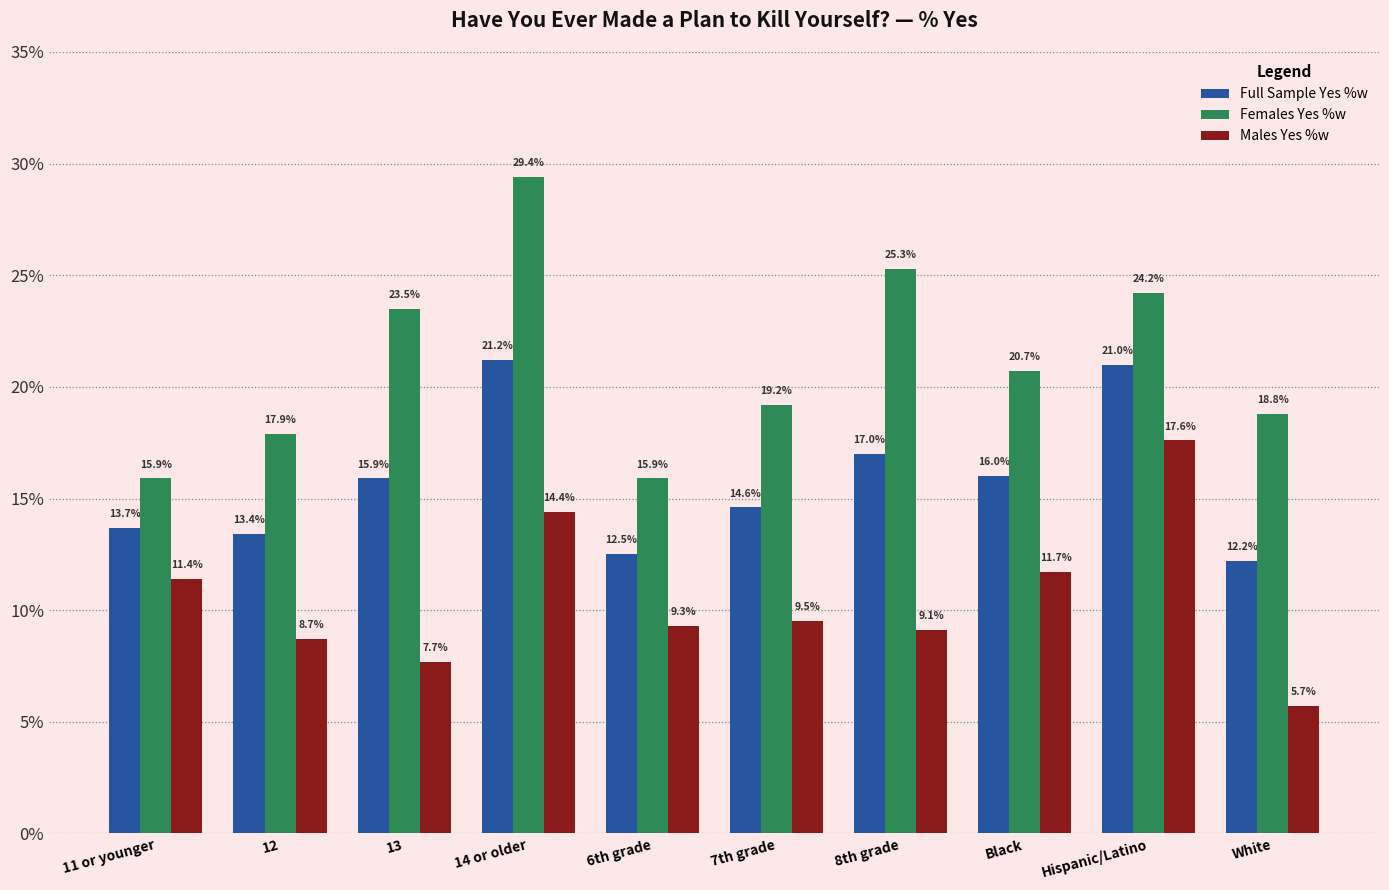

What is the difference between the highest and lowest values at 6th grade?

6.6